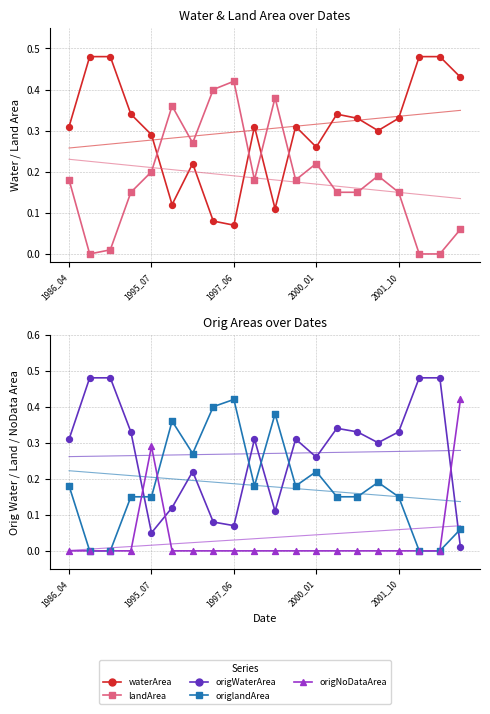

At how many categories does at least one series exceed 0?

20